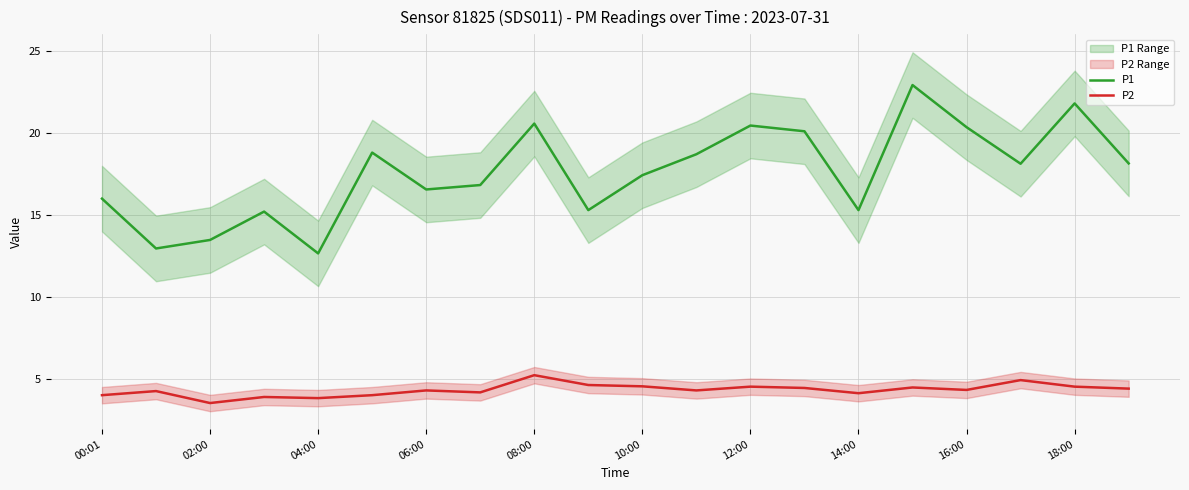

Rank the series by their average value, from lowest to highest.

P2, P1